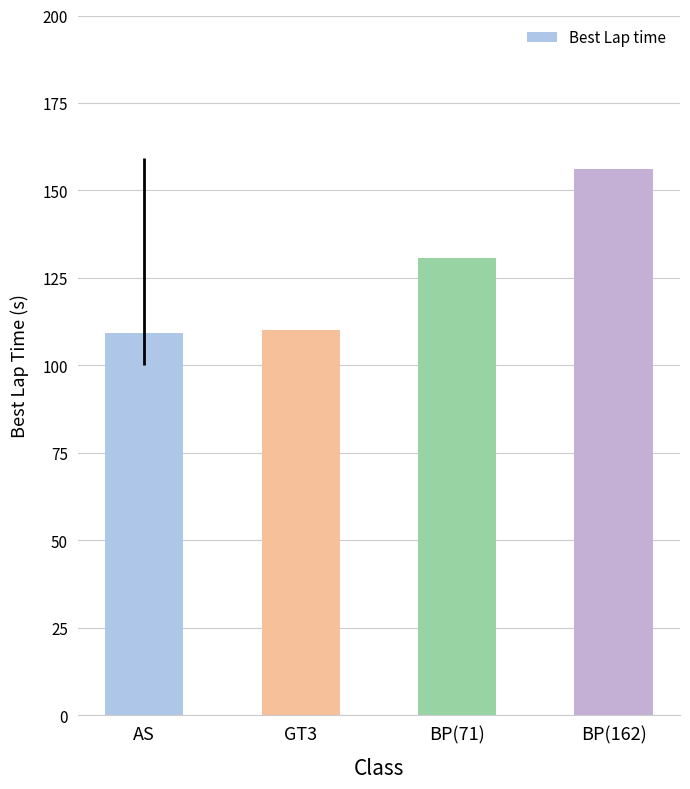

What is the minimum value shown in the chart?

109.3